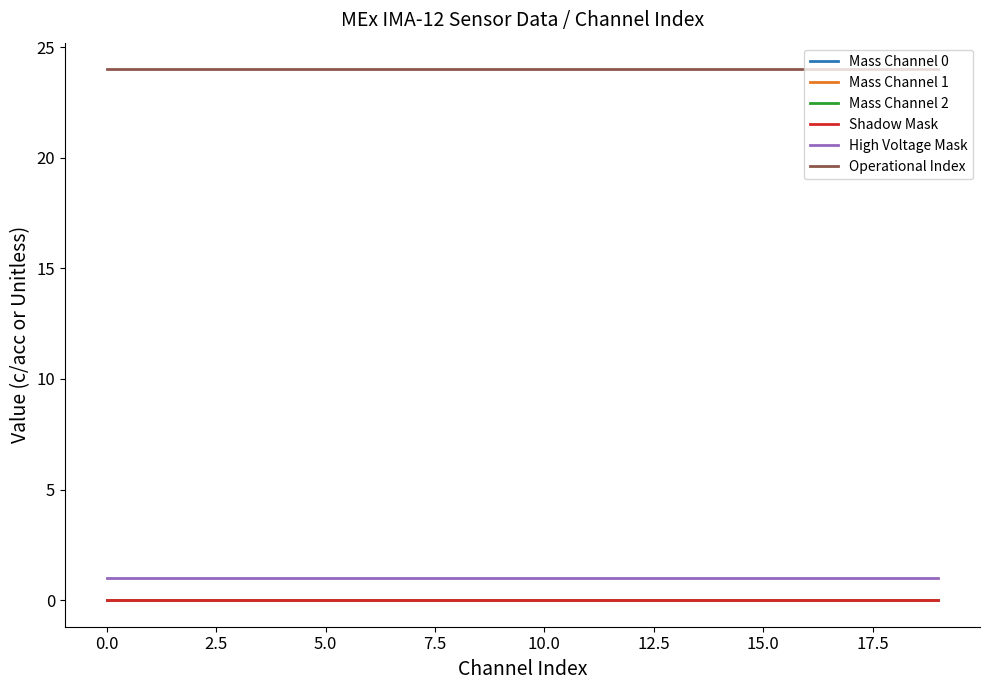

Does the chart have visible grid lines?

No